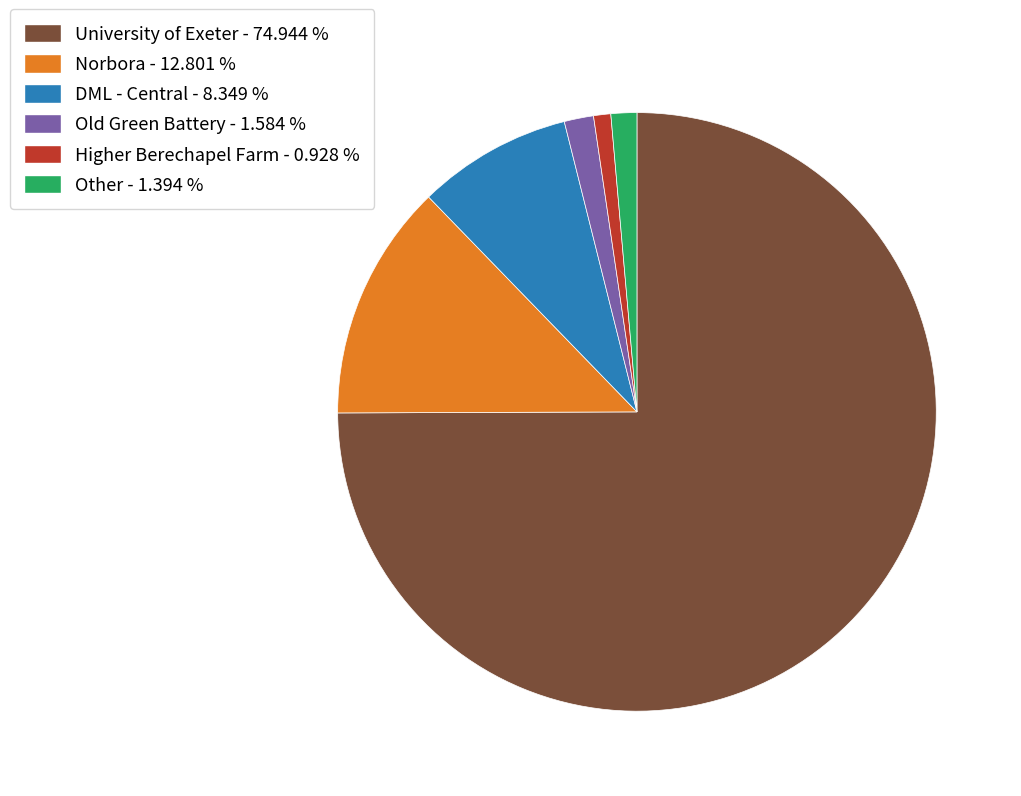

Which category accounts for the majority?

University of Exeter - 74.944 %